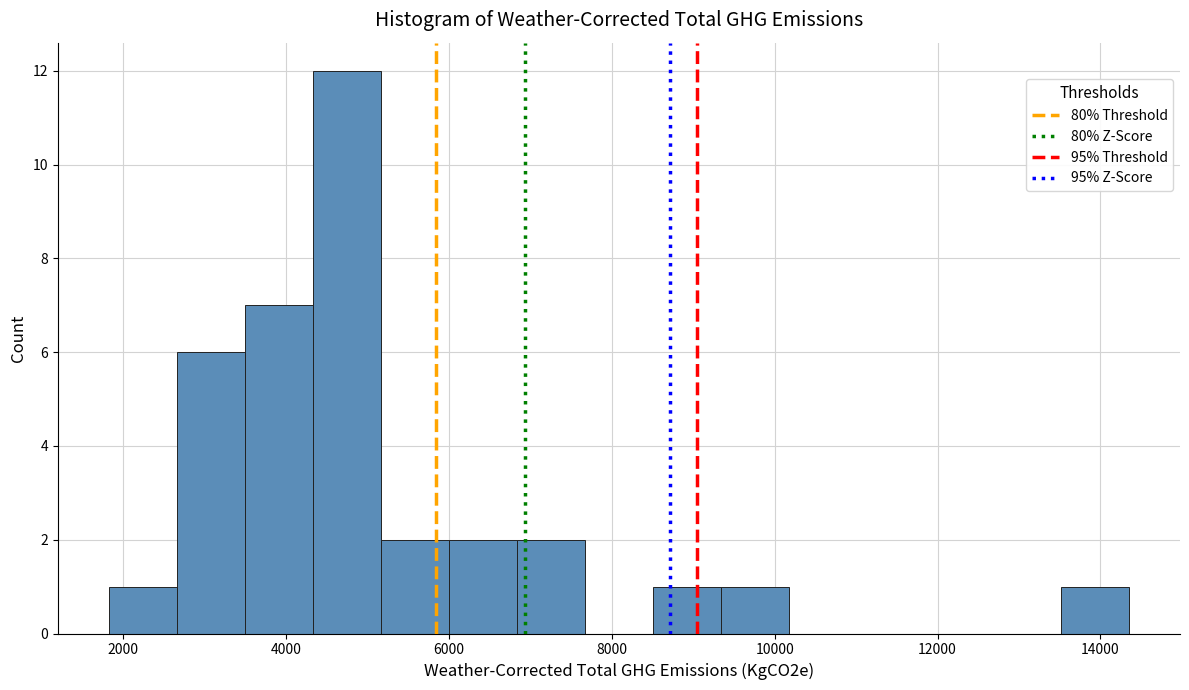

Reading left to right, list every bar in this chart as the range it spans on the x-axis followed by its height. Neither the bar edges nor the heights are printed on the chart, so give them approximately, as read against the axes.

1800 to 2600: 1
2600 to 3400: 6
3400 to 4400: 7
4400 to 5200: 12
5200 to 6000: 2
6000 to 6800: 2
6800 to 7600: 2
7600 to 8600: 0
8600 to 9400: 1
9400 to 10200: 1
10200 to 11000: 0
11000 to 11800: 0
11800 to 12600: 0
12600 to 13600: 0
13600 to 14400: 1